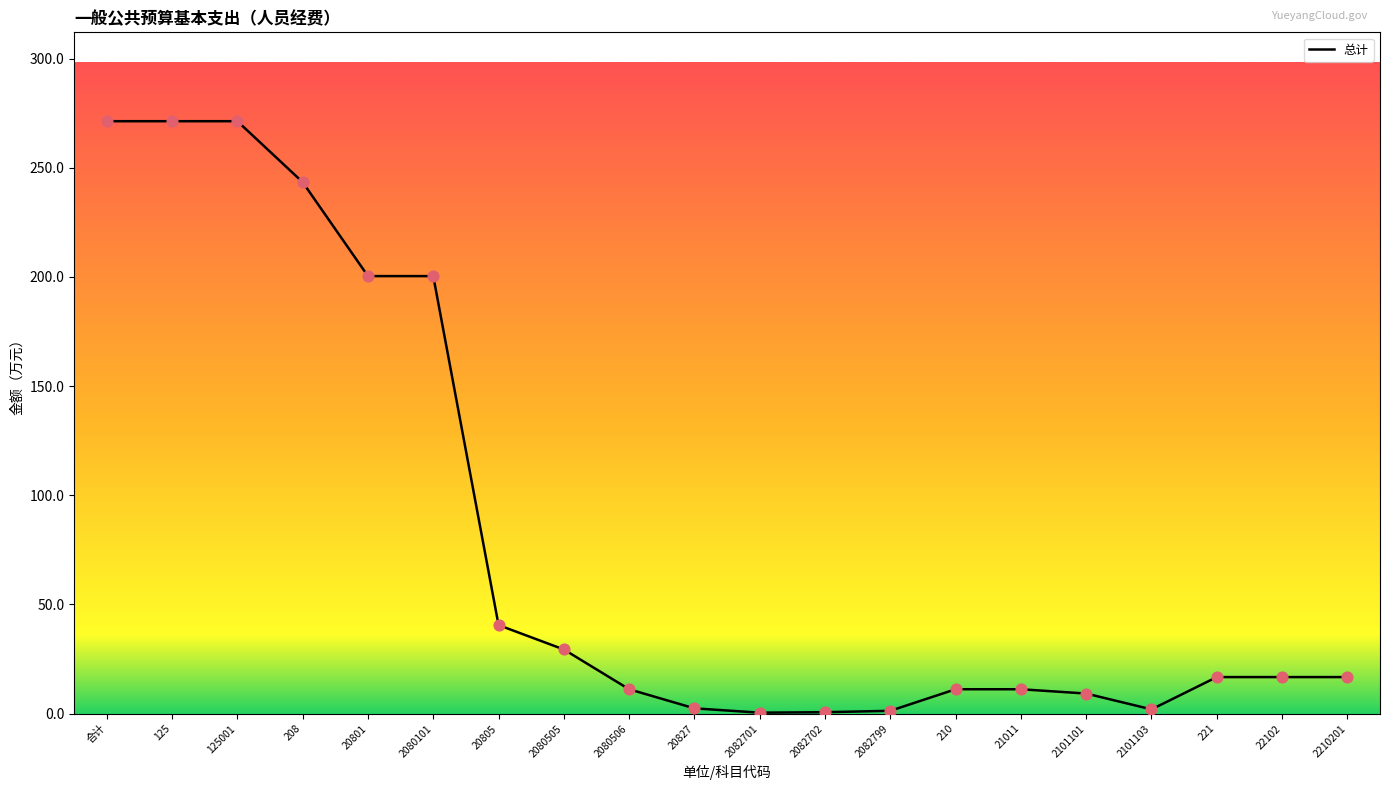

What is the change in value from 20801 to 21011?

-189.2